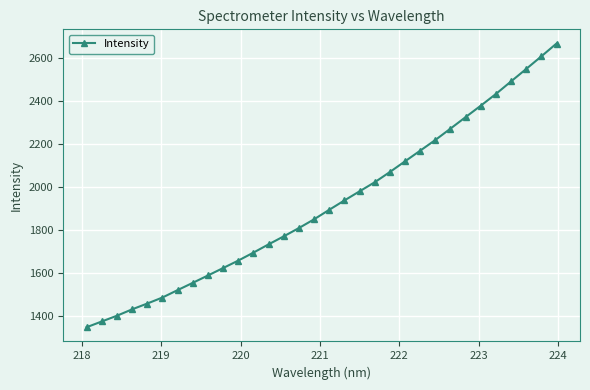

What is the smallest value displayed?

1349.4